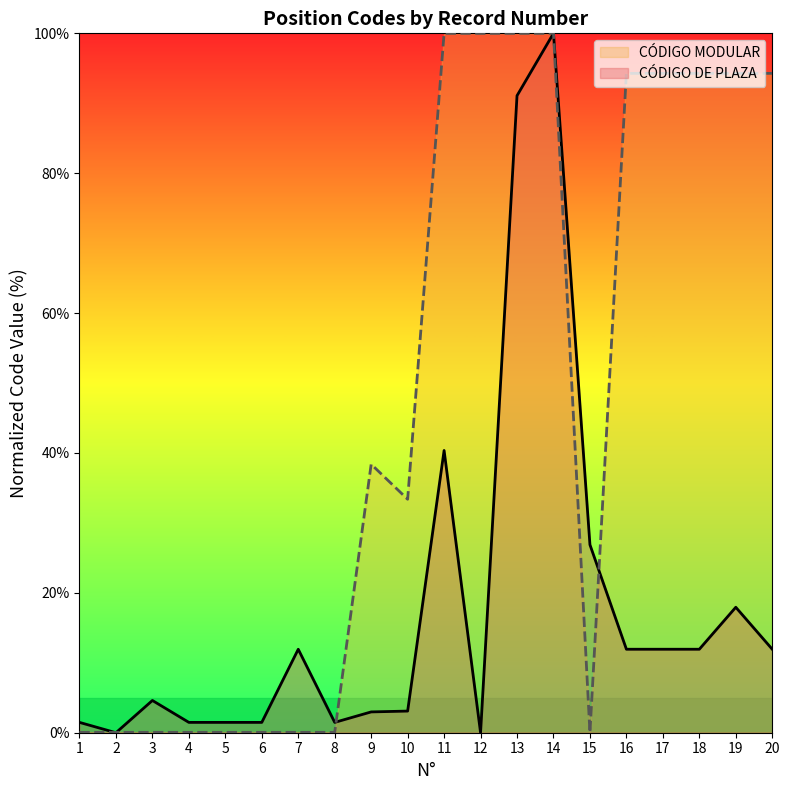

What is the maximum value for CÓDIGO MODULAR?

100.0